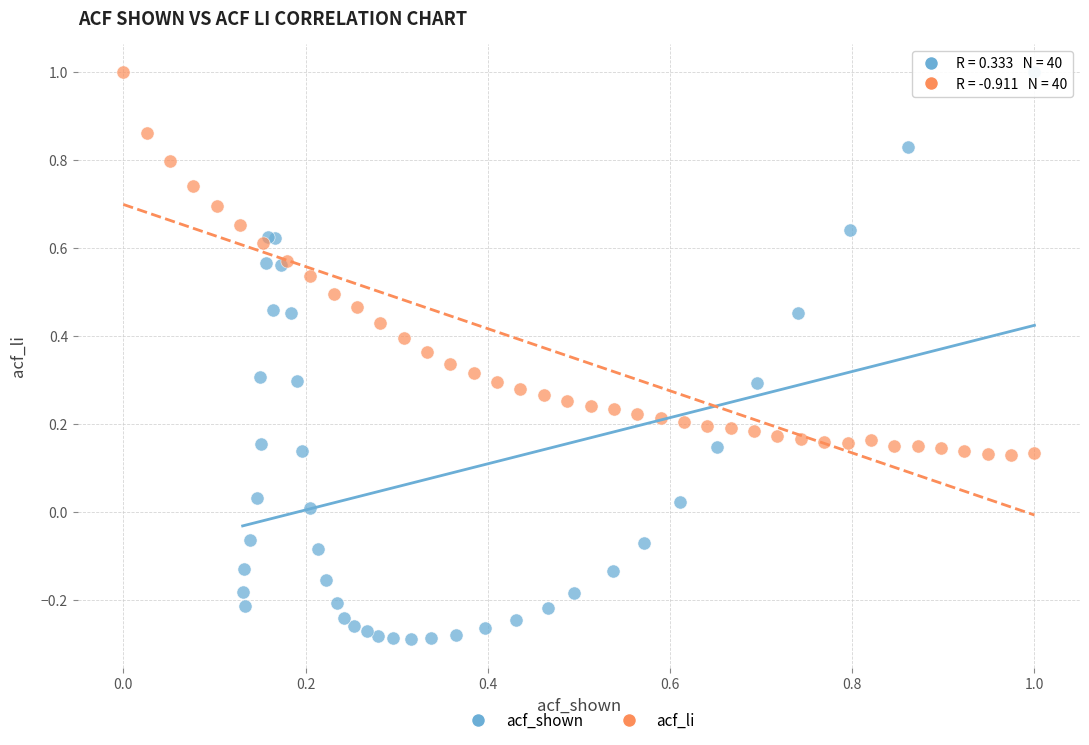

Which series reaches the minimum Y coordinate?

acf_shown